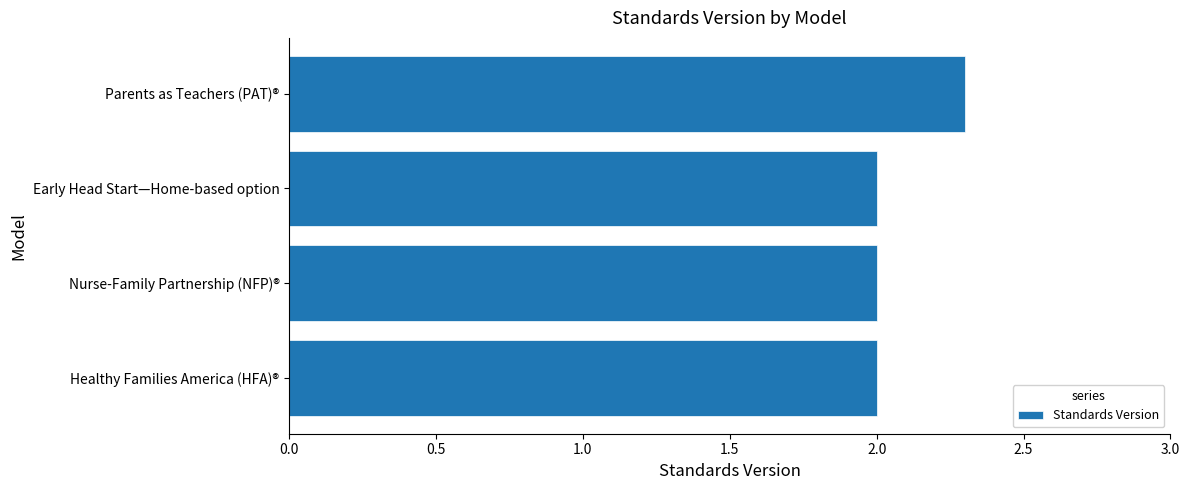

Reading bottom to top, list all the values displayed in this chart.

2.0	2.0	2.0	2.3